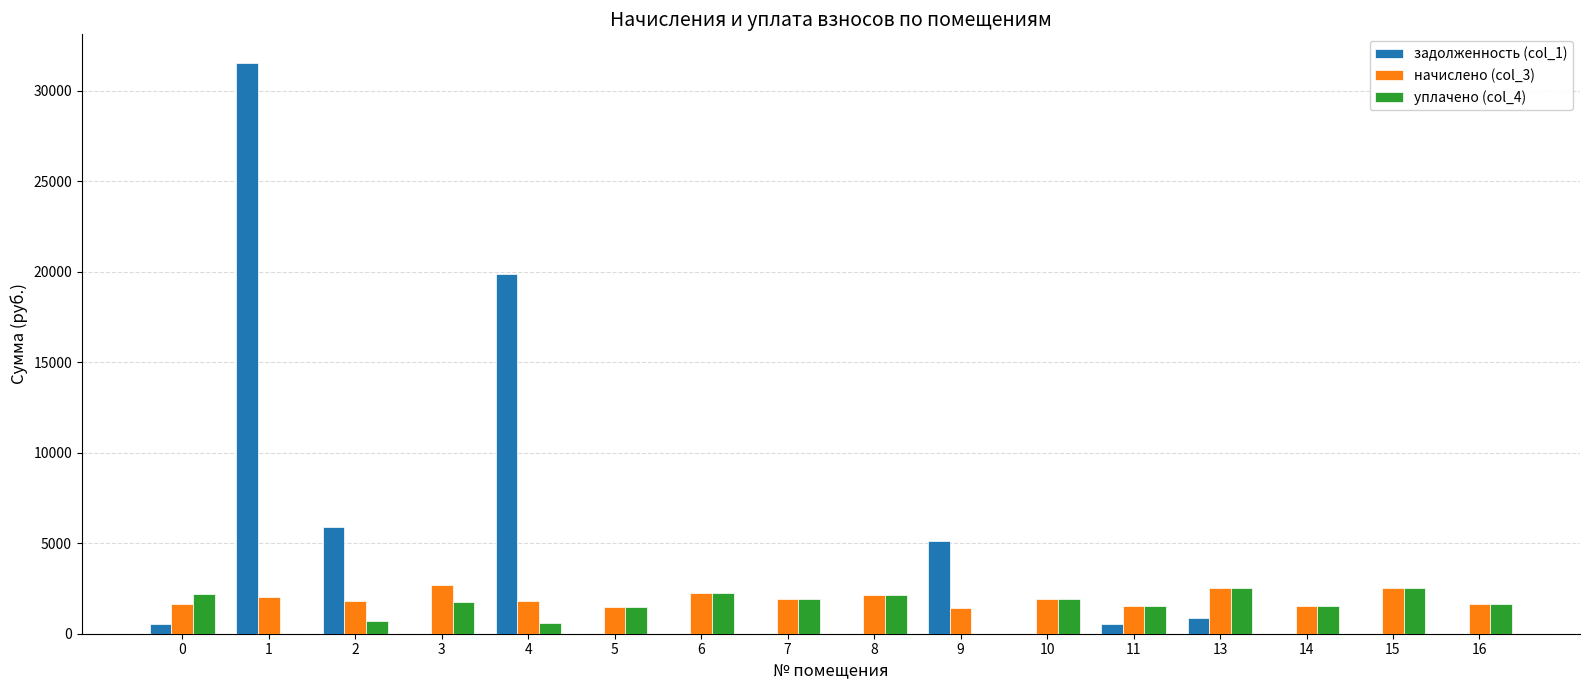

True or false: уплачено (col_4) has a value of 812.2 at 0.

False